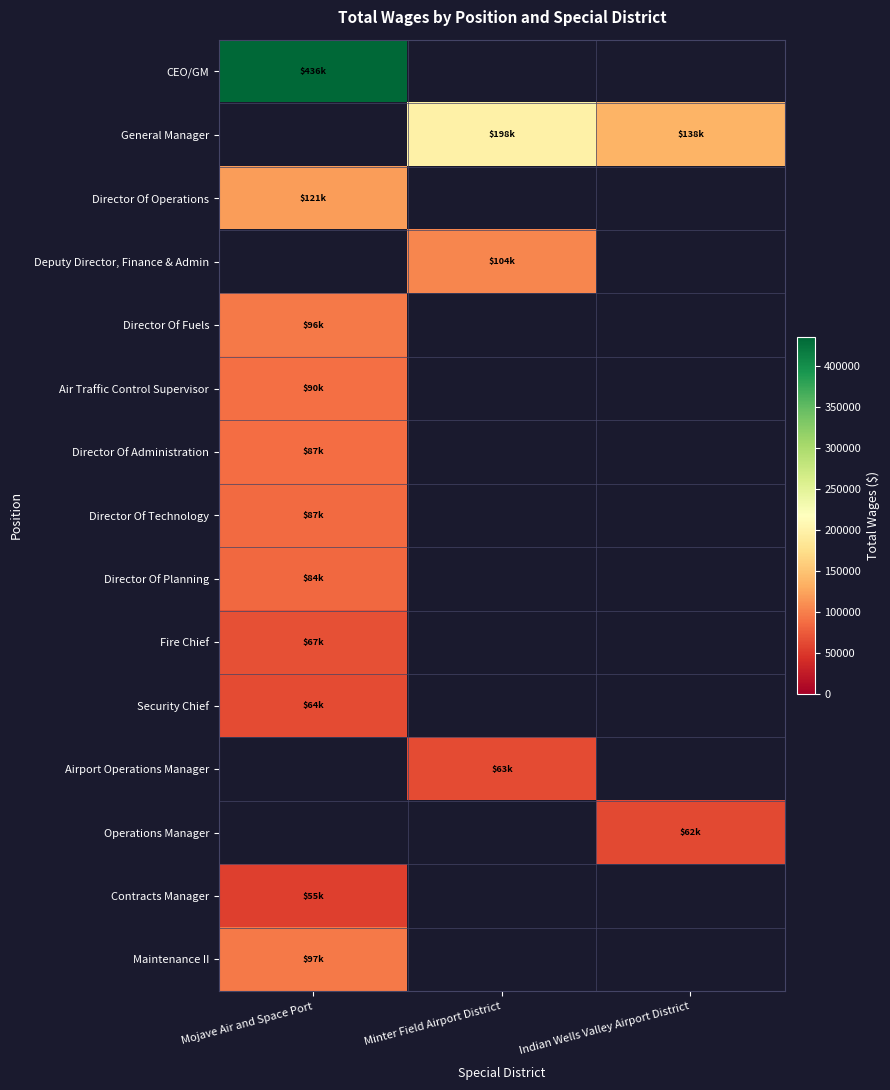

Which category has the lowest value across all series?

Mojave Air and Space Port